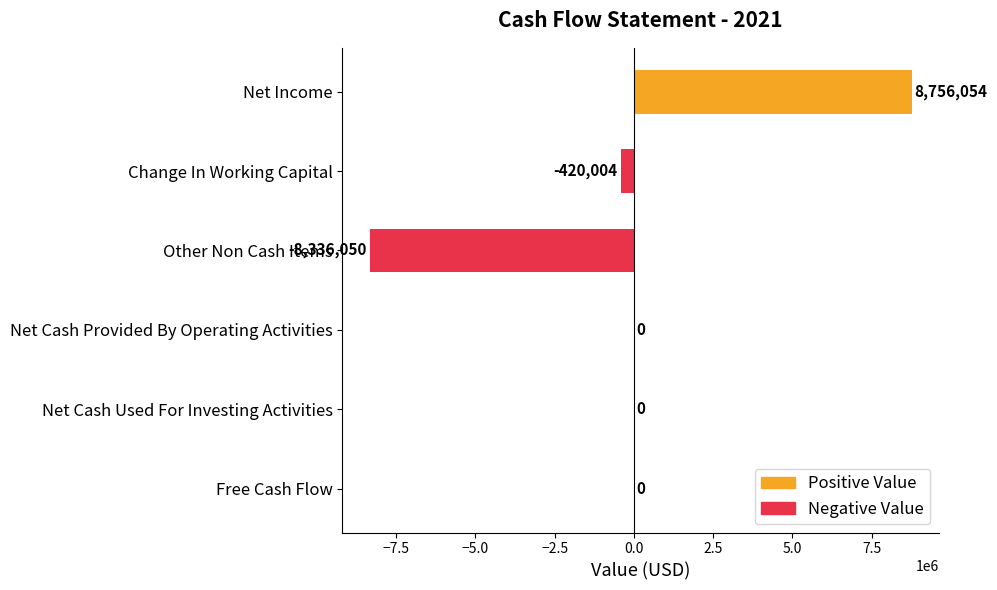

The chart shows a value of 0 at Free Cash Flow. True or false?

True